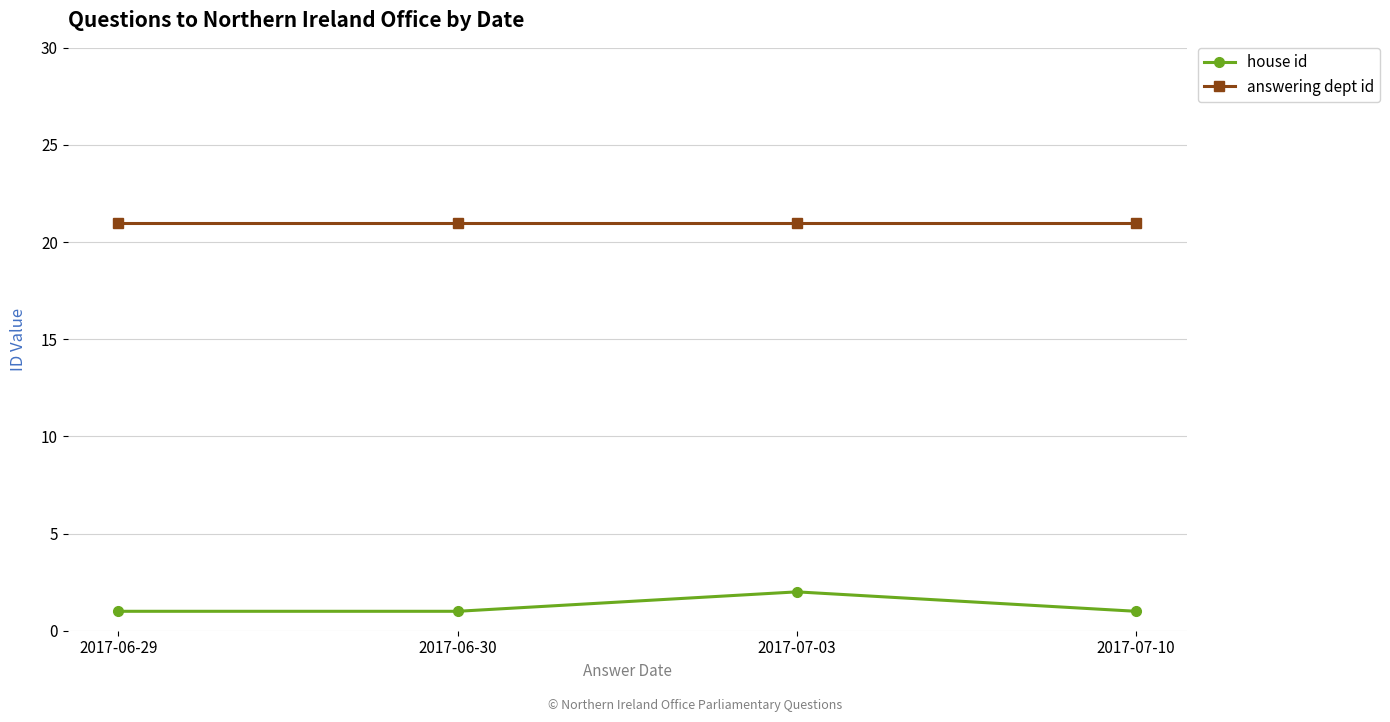

True or false: house id and answering dept id cross at least once.

False